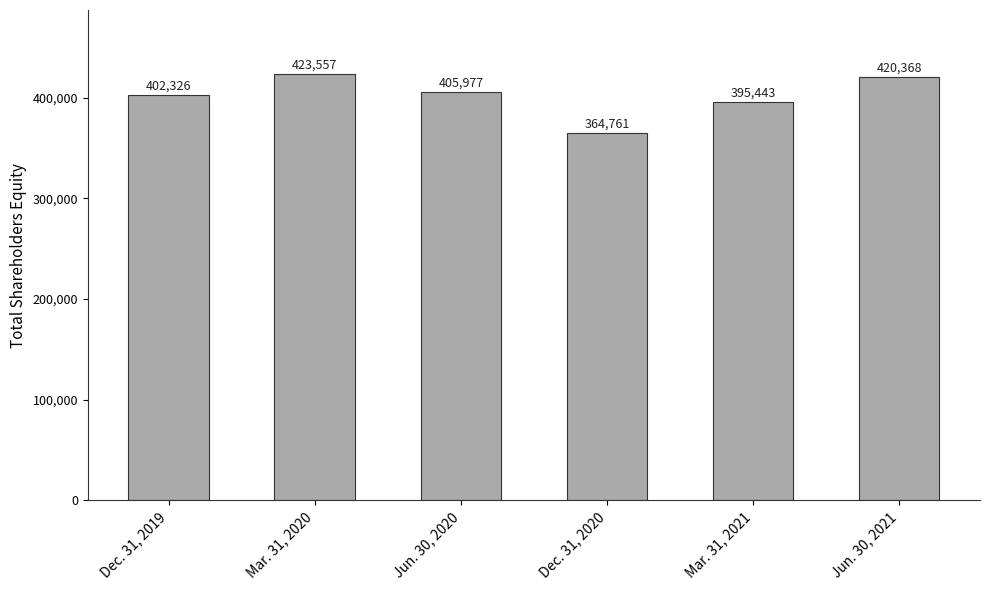

Count the number of categories in the chart.

6